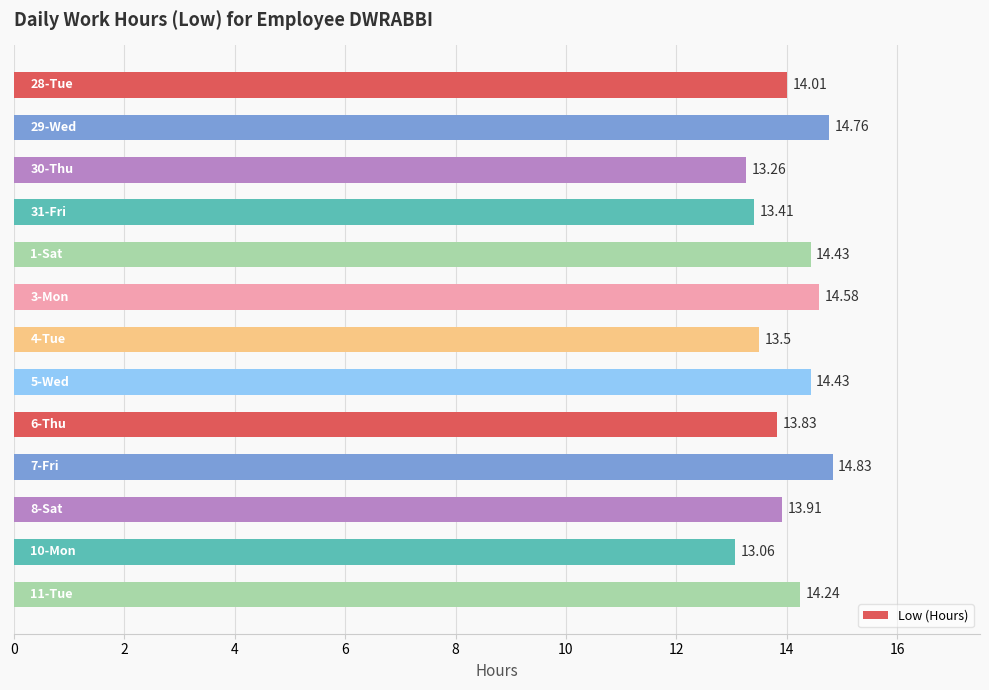

What is the difference between the maximum and minimum values?

1.8